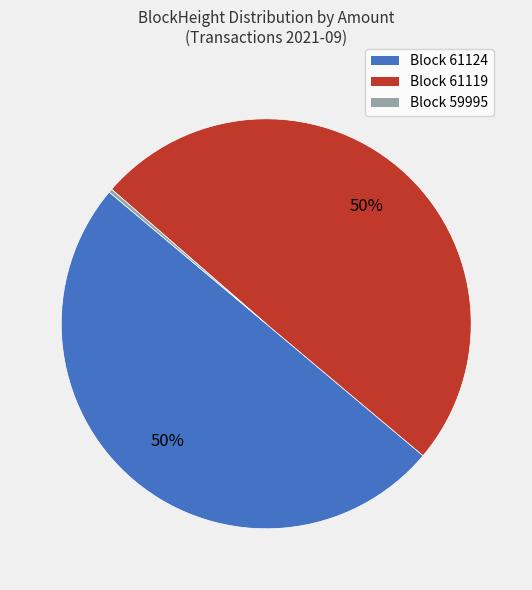

To the nearest percent, what is the average slice percentage?

33%